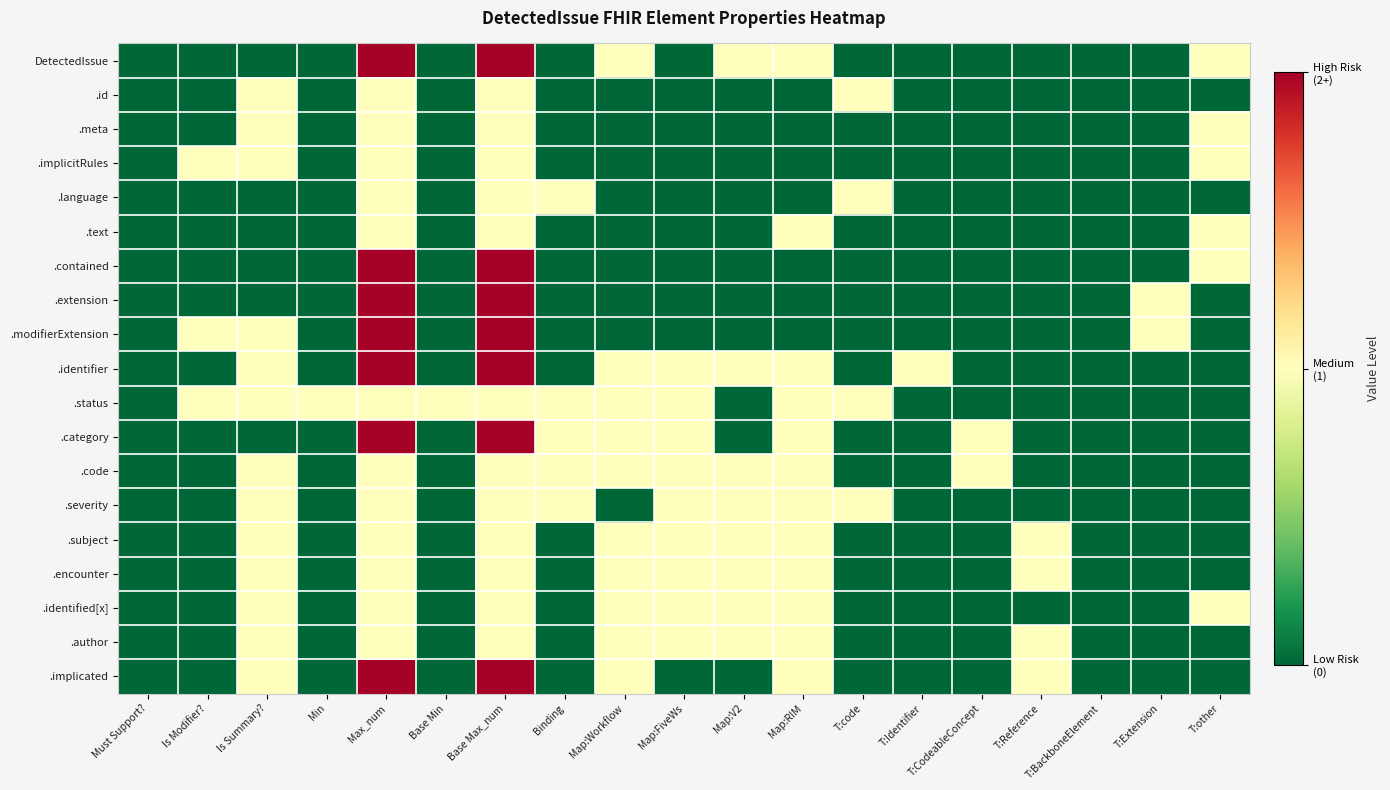

At Max_num, list the series in order from largest to smallest.

DetectedIssue, .contained, .extension, .modifierExtension, .identifier, .category, .implicated, .id, .meta, .implicitRules, .language, .text, .status, .code, .severity, .subject, .encounter, .identified[x], .author